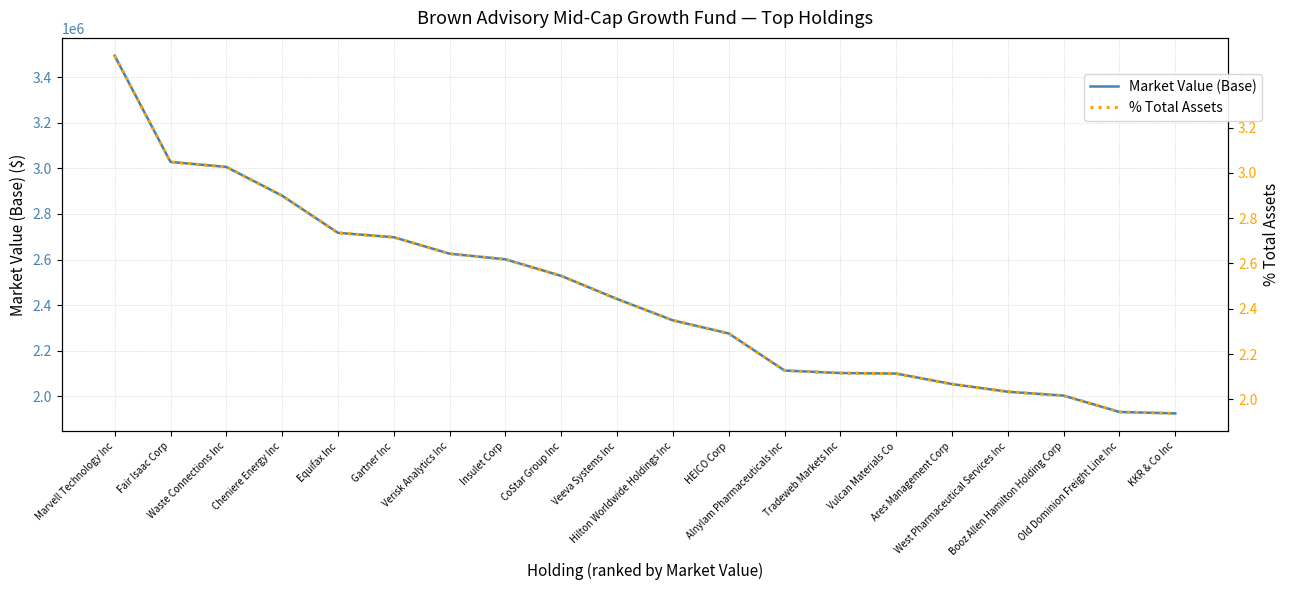

What is the difference between the maximum and minimum values in the % Total Assets series?

1.6